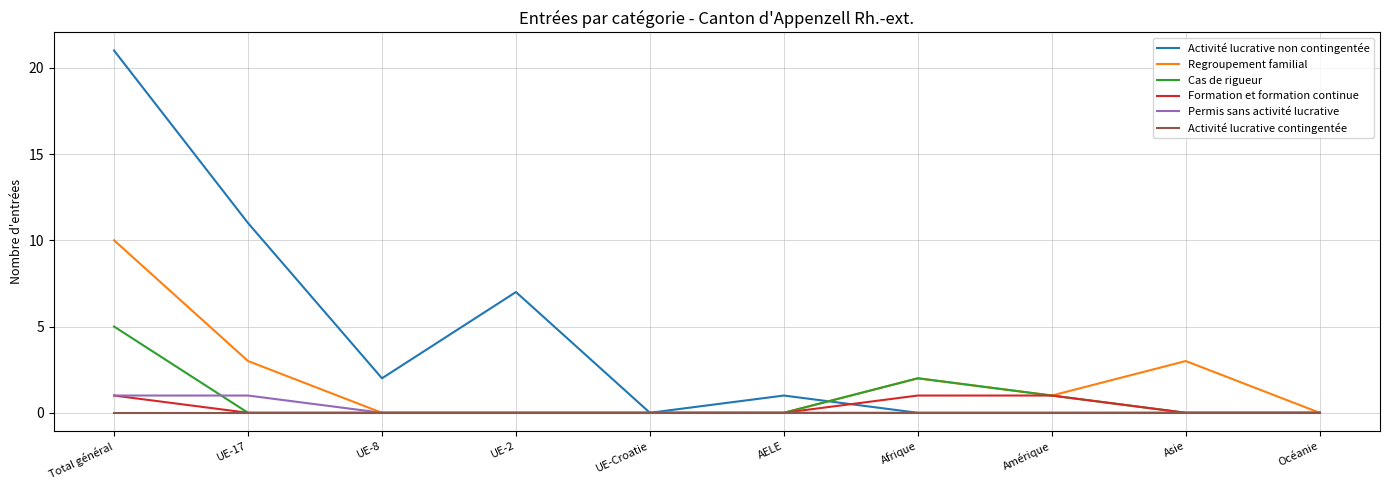

Is it true that Permis sans activité lucrative equals 1 at Total général?

True